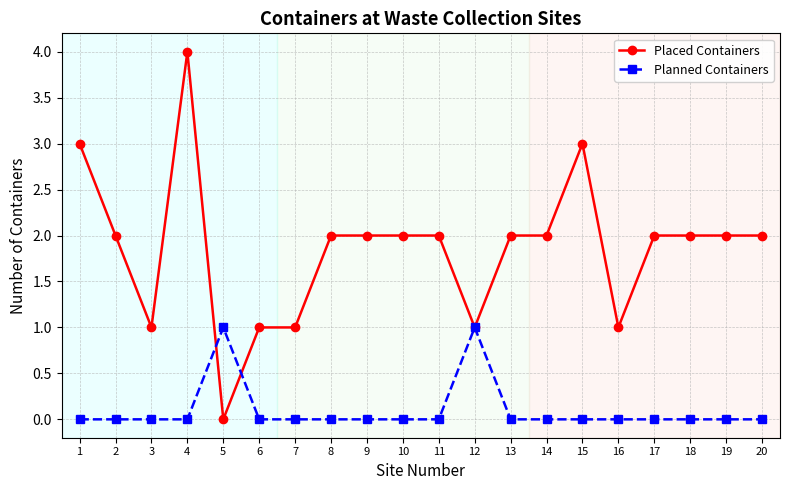

What is the maximum value for Placed Containers?

4